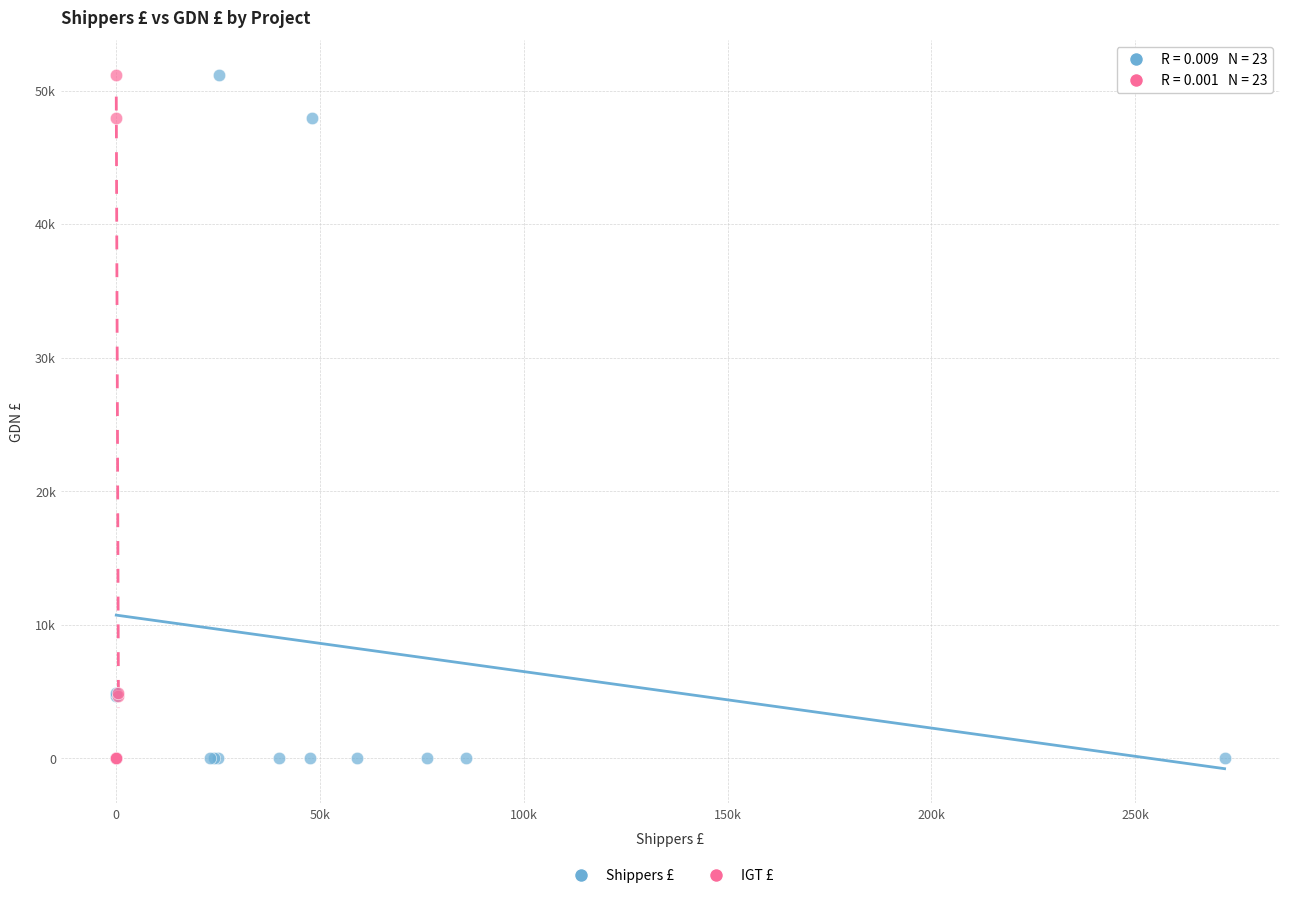

What are all the series names shown in the legend?

Shippers £, IGT £